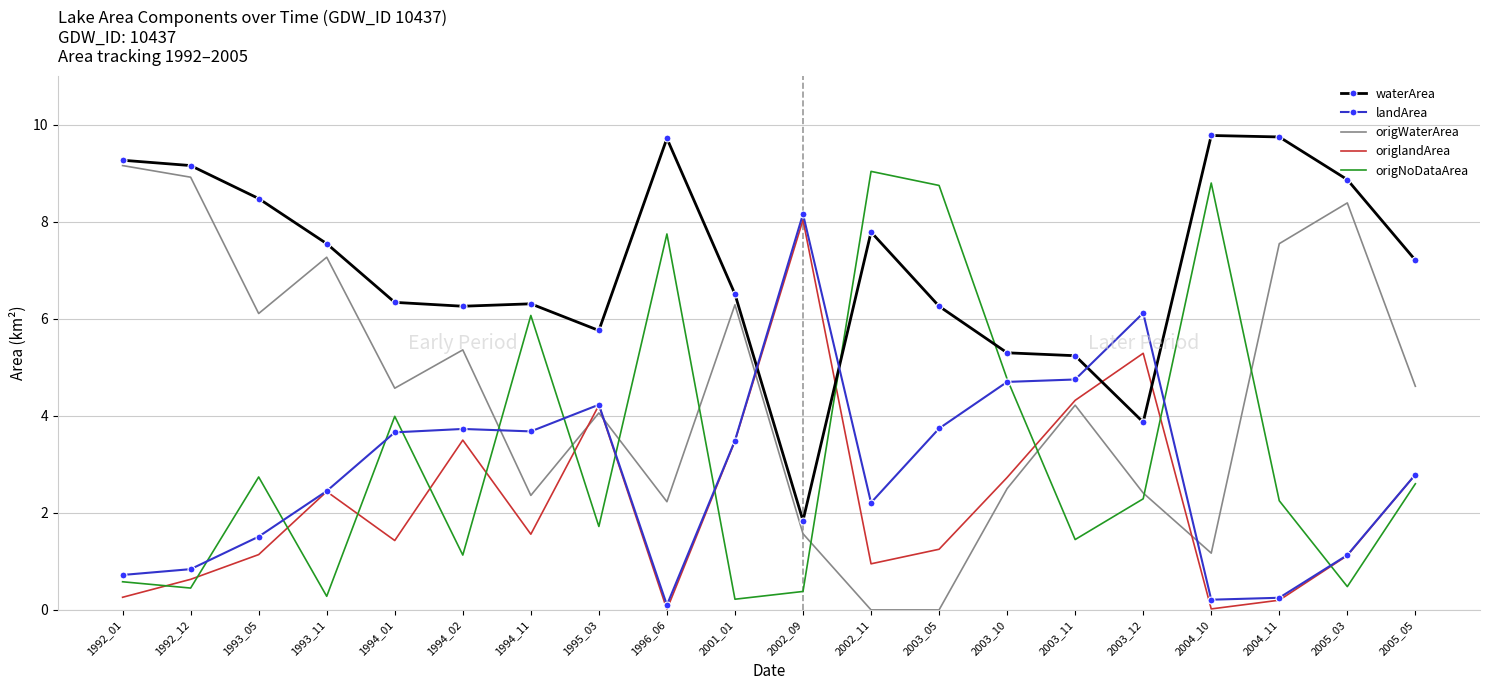

How many intersections are there between waterArea and origNoDataArea?

2